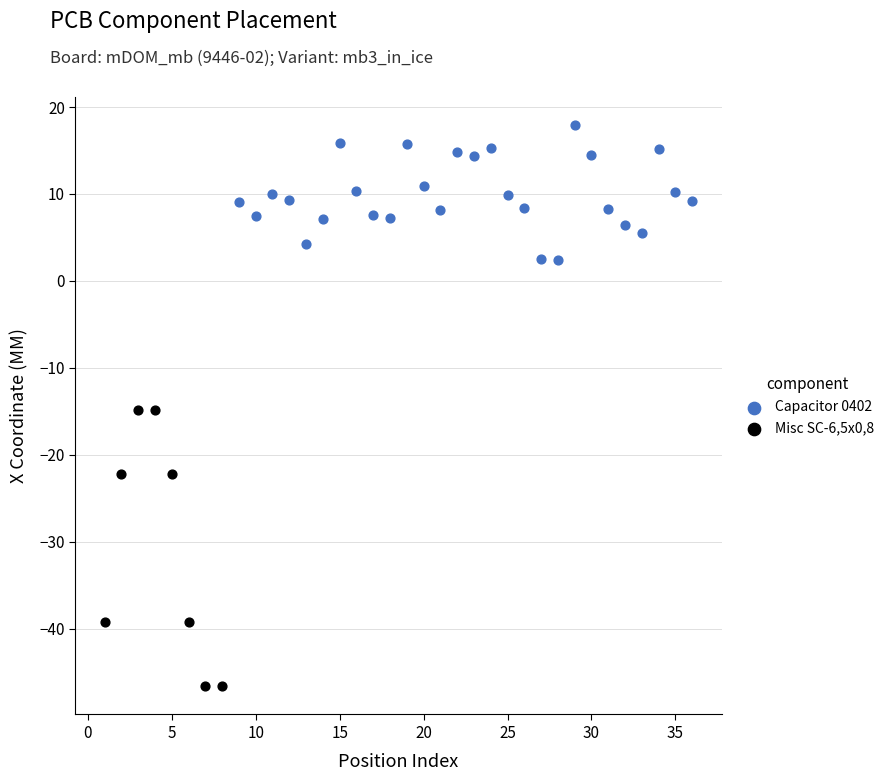

Which series reaches the maximum Y coordinate?

Capacitor 0402